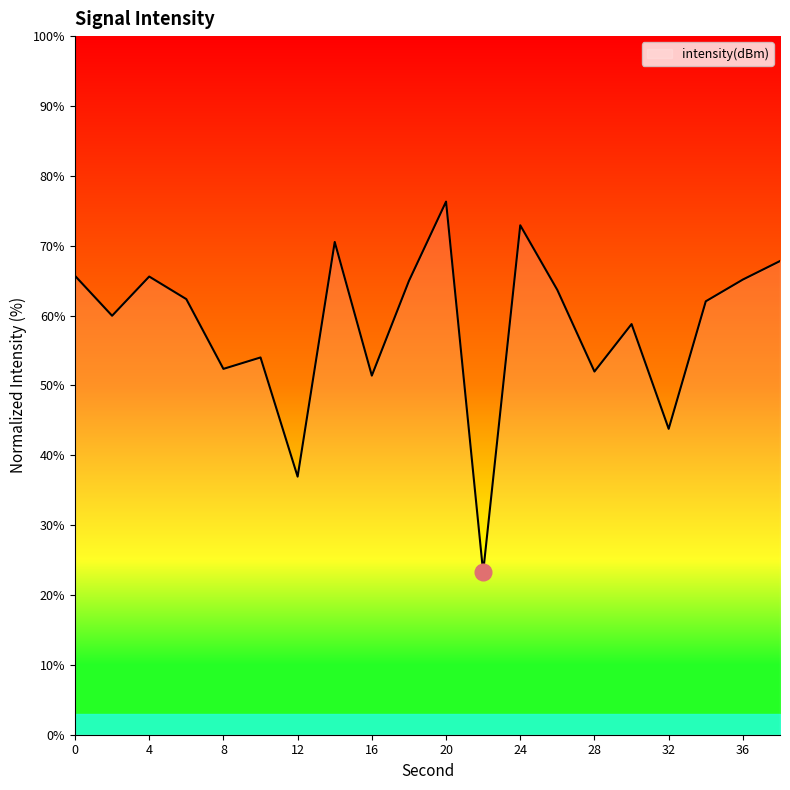

What is the difference between the maximum and minimum values?

53.0